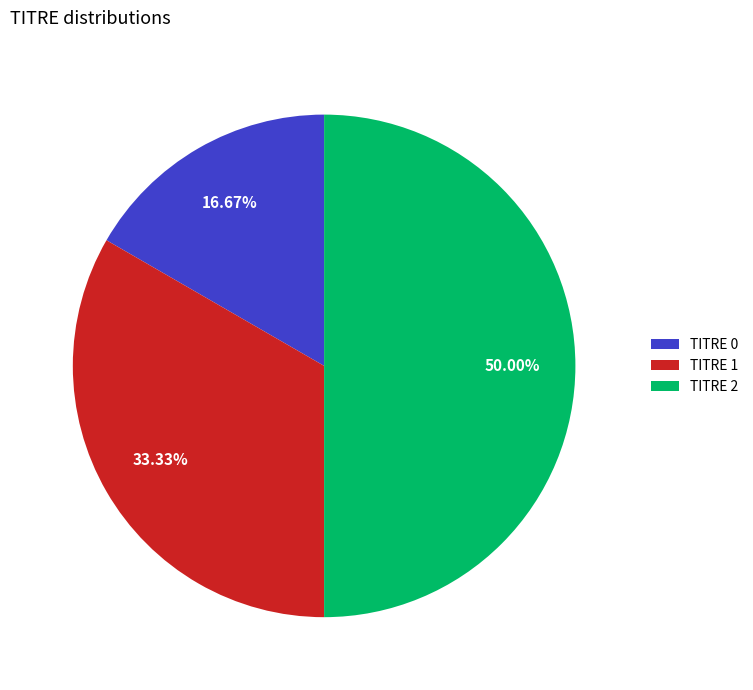

Combined, do TITRE 2 and TITRE 1 account for over 50%?

Yes